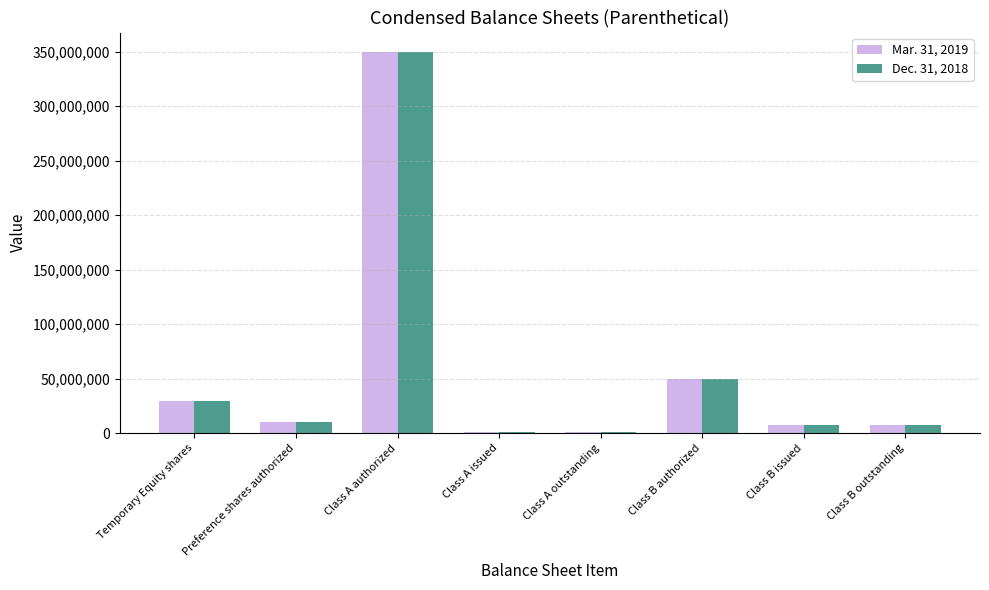

At which category is the sum across all series the highest?

Class A authorized